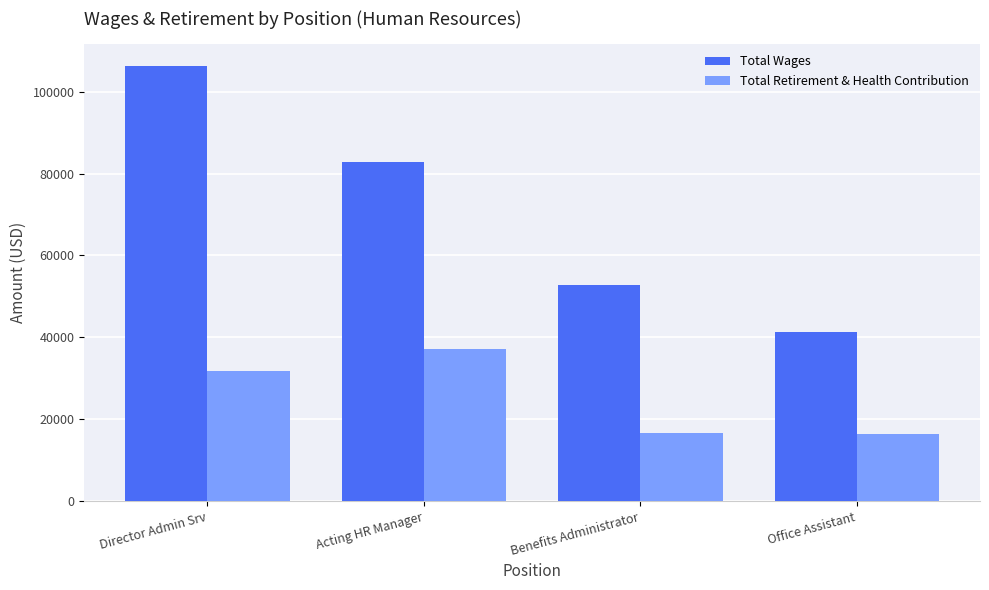

What is the difference between the maximum and minimum values in the Total Retirement & Health Contribution series?

20824